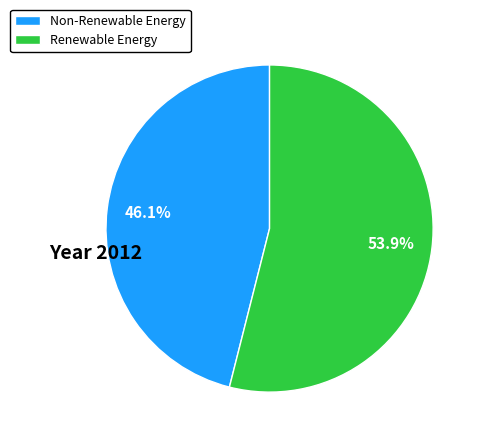

Does Renewable Energy represent more than half of the total?

Yes